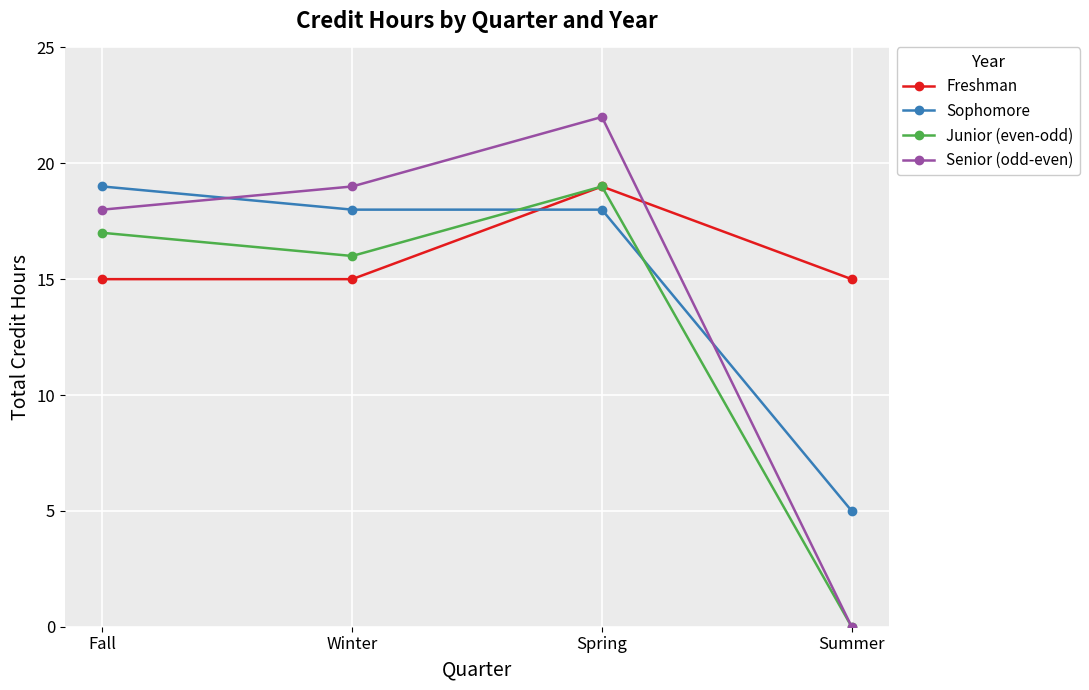

Rank the series at Winter from lowest to highest value.

Freshman, Junior (even-odd), Sophomore, Senior (odd-even)